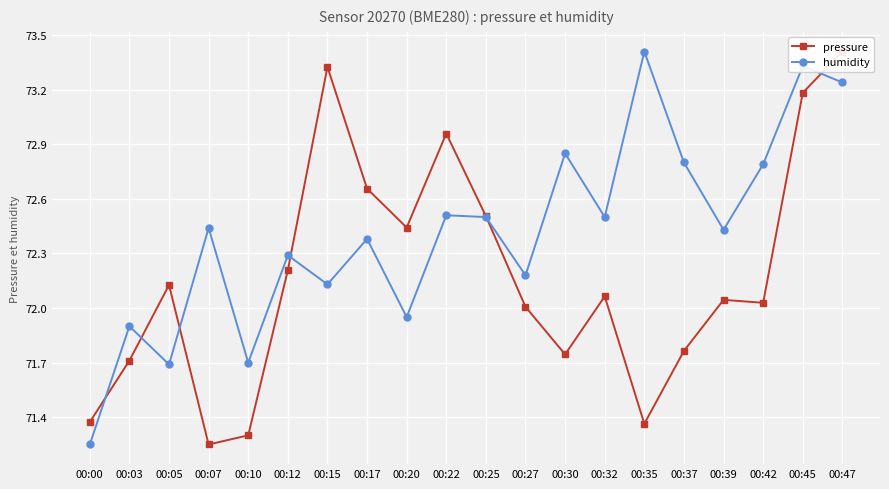

Is it true that pressure equals 73.3 at 00:15?

True